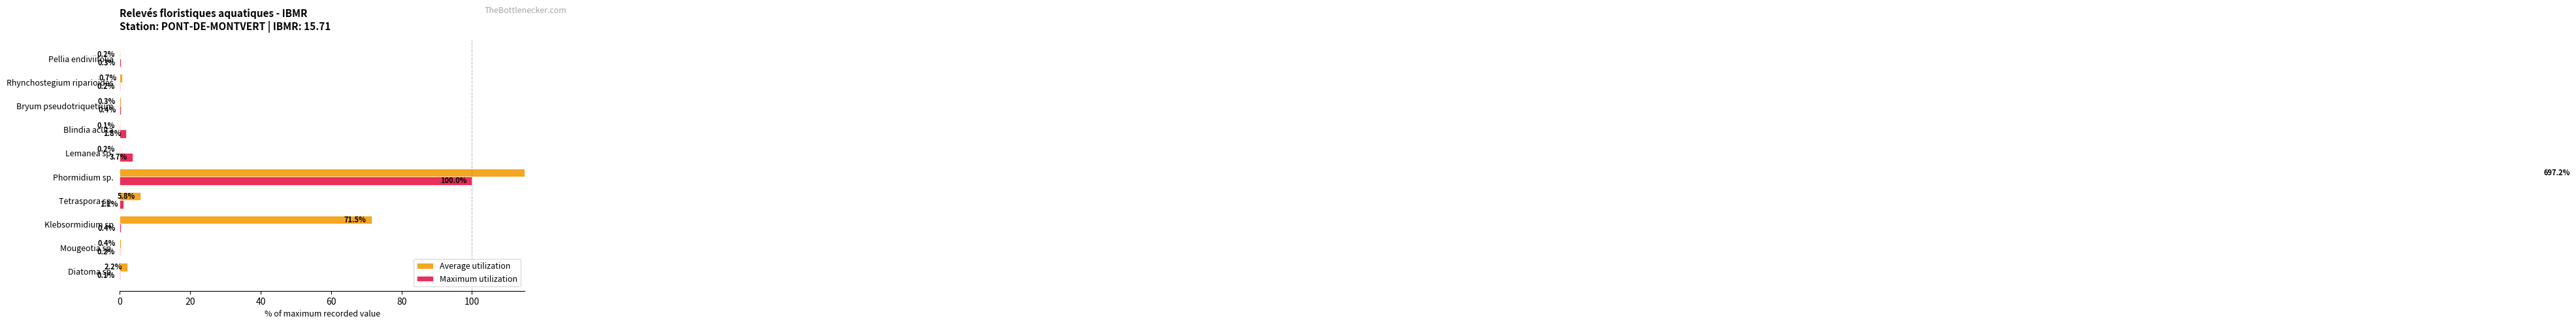

Which has a higher value, Phormidium sp. or Tetraspora sp.?

Phormidium sp.